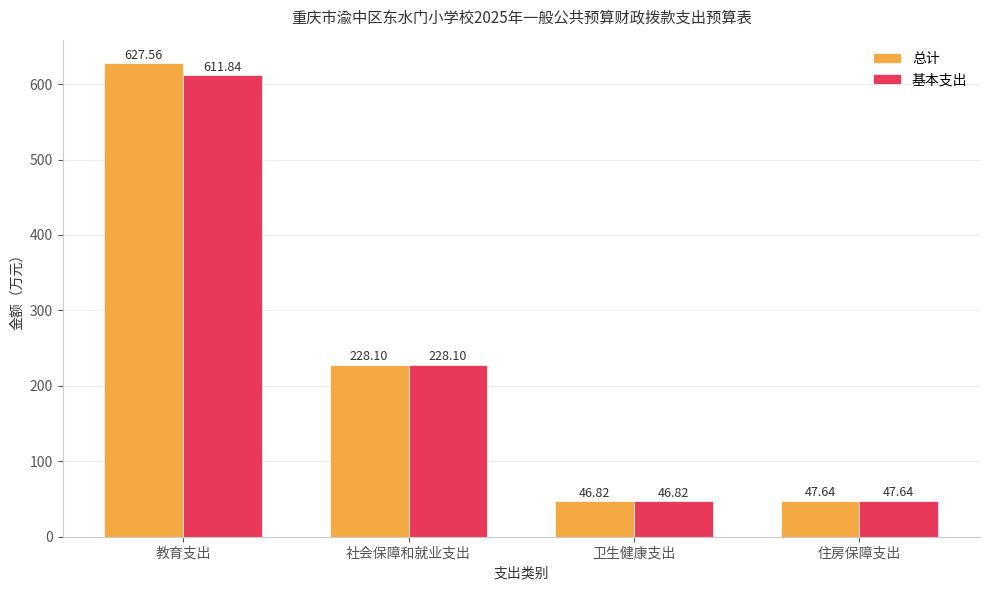

The 总计 series shows 46.8 at 卫生健康支出. True or false?

True